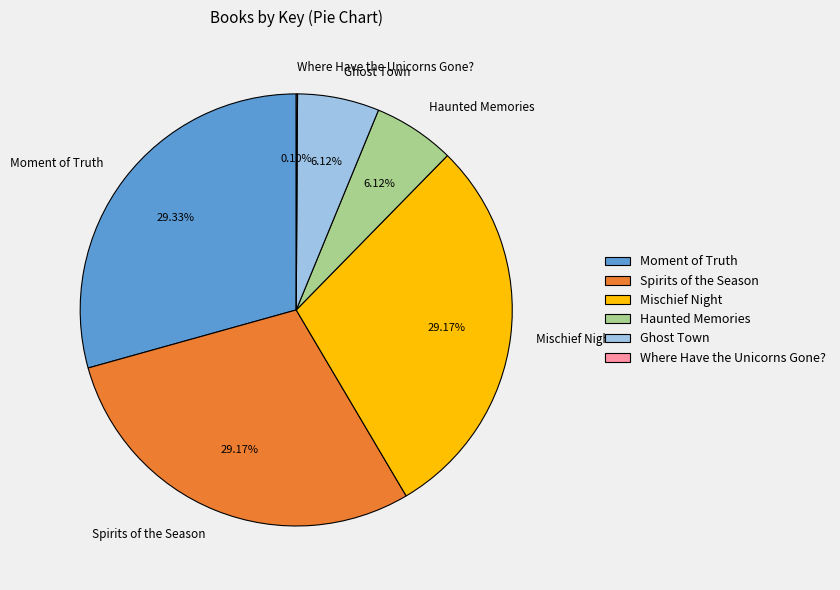

What percentage do Spirits of the Season and Ghost Town together represent?

35.3%